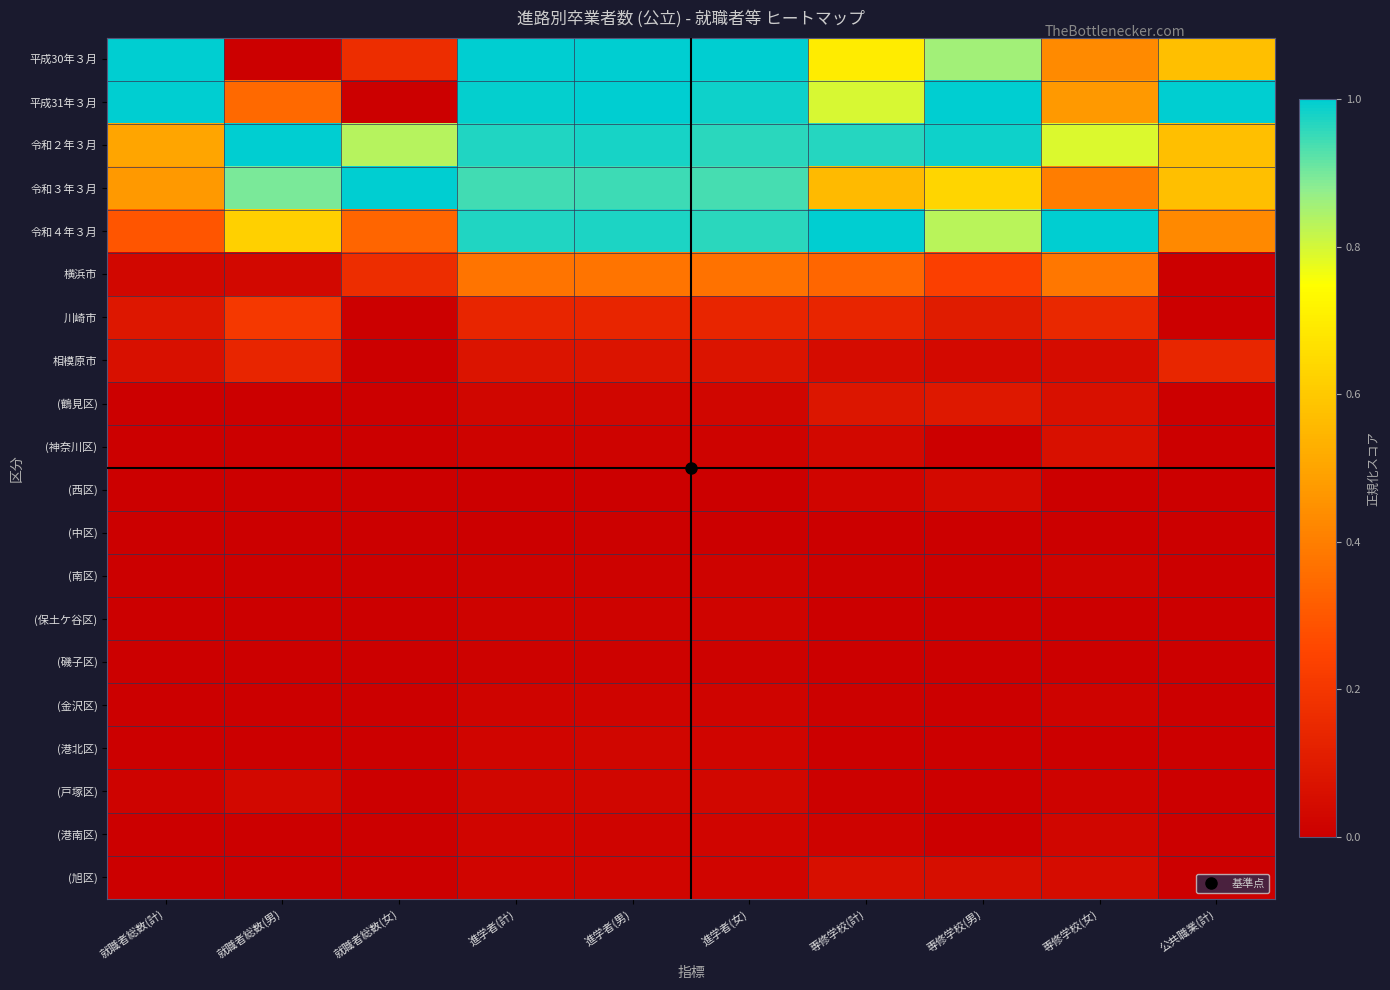

Which category has the highest value across all series?

就職者総数(計)